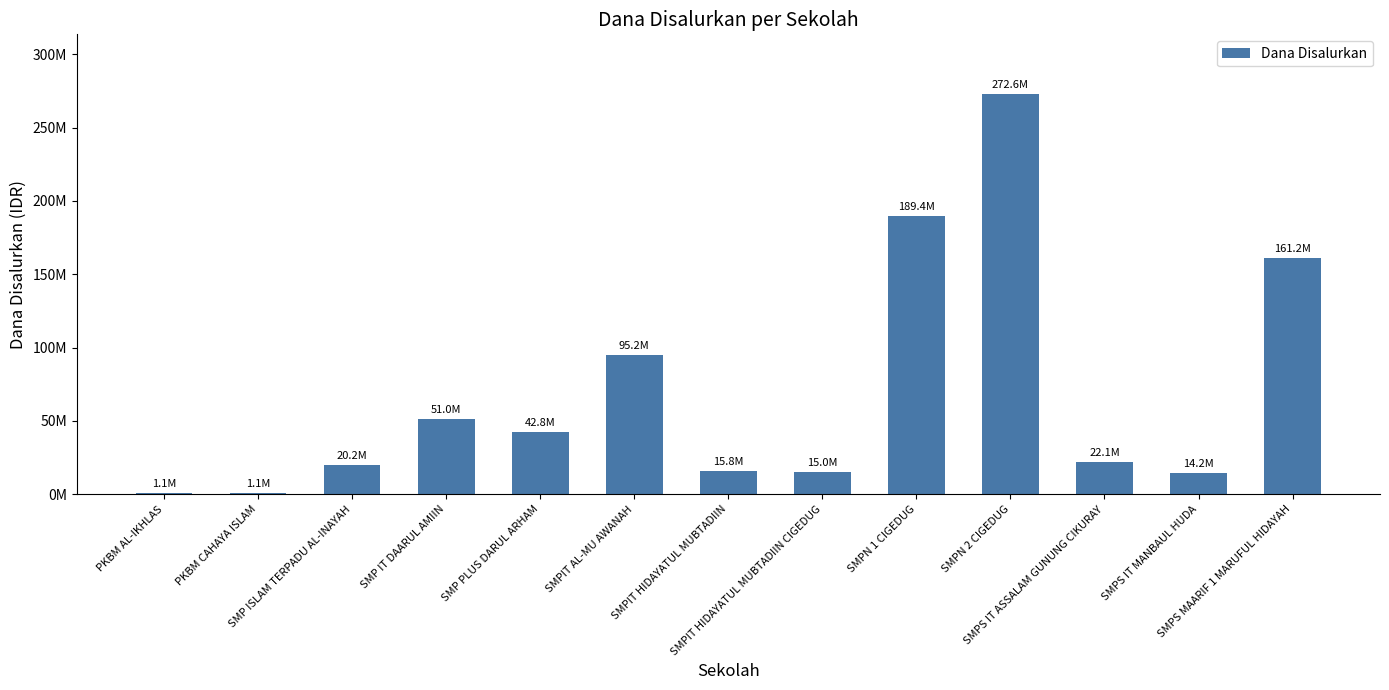

What is the label of the 1st bar from the right?

SMPS MAARIF 1 MARUFUL HIDAYAH